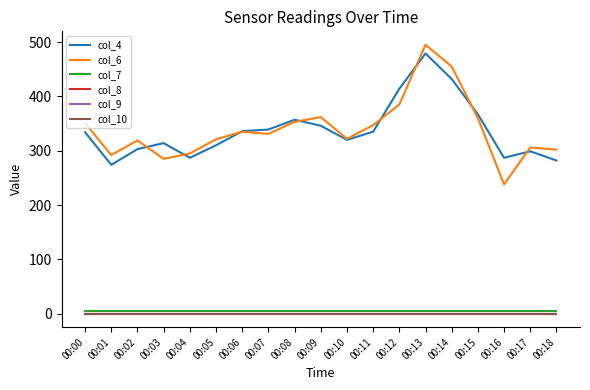

Does the chart have visible grid lines?

No